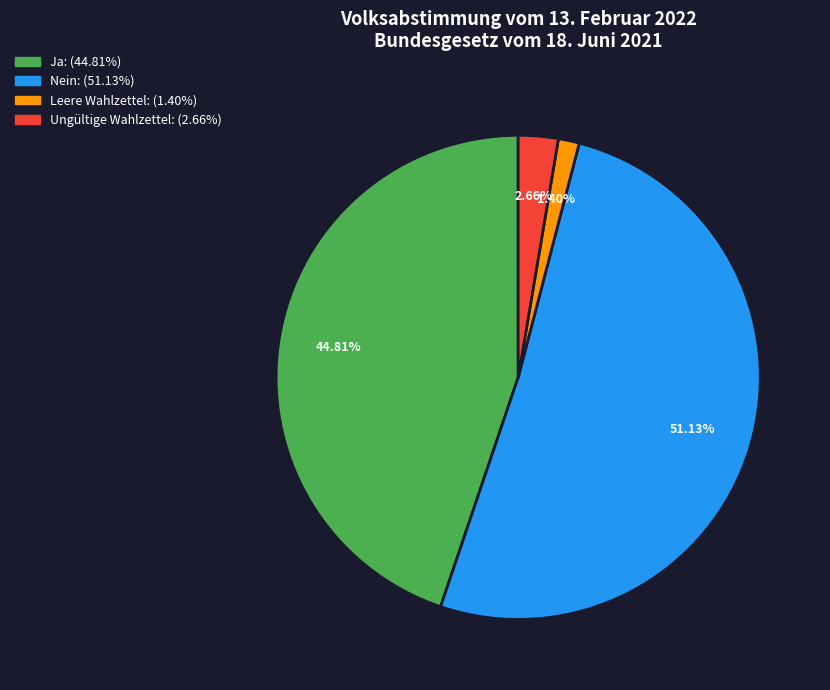

Is it true that Nein is 65% of the pie?

False